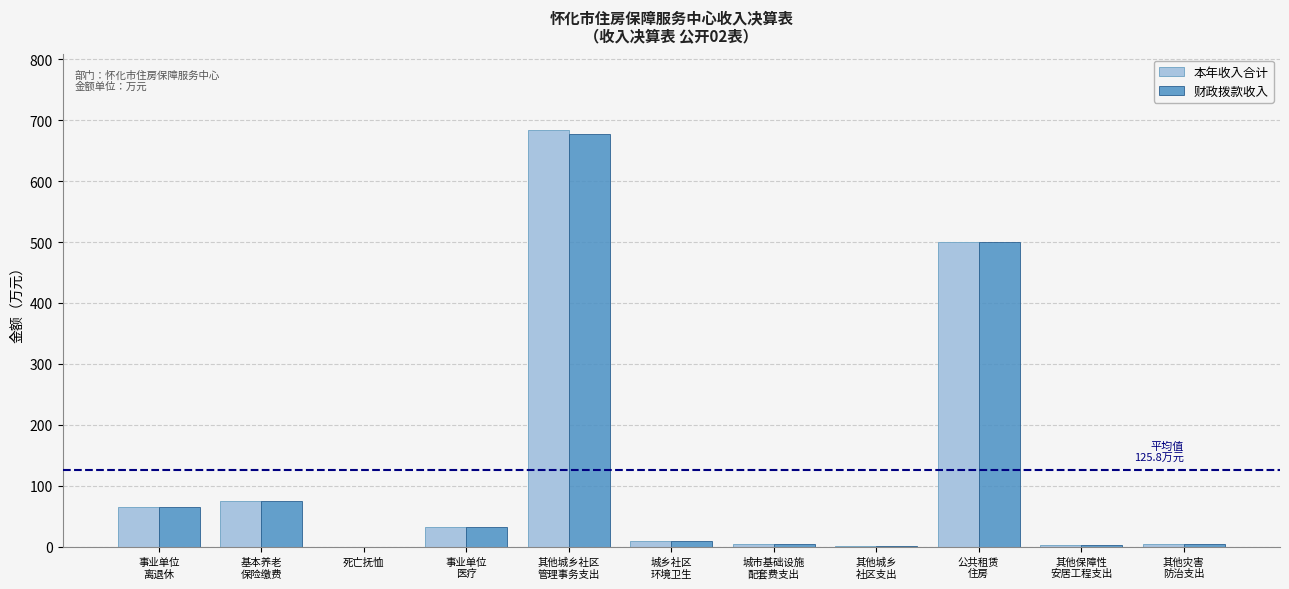

What is the sum of all 财政拨款收入 values?

1377.4